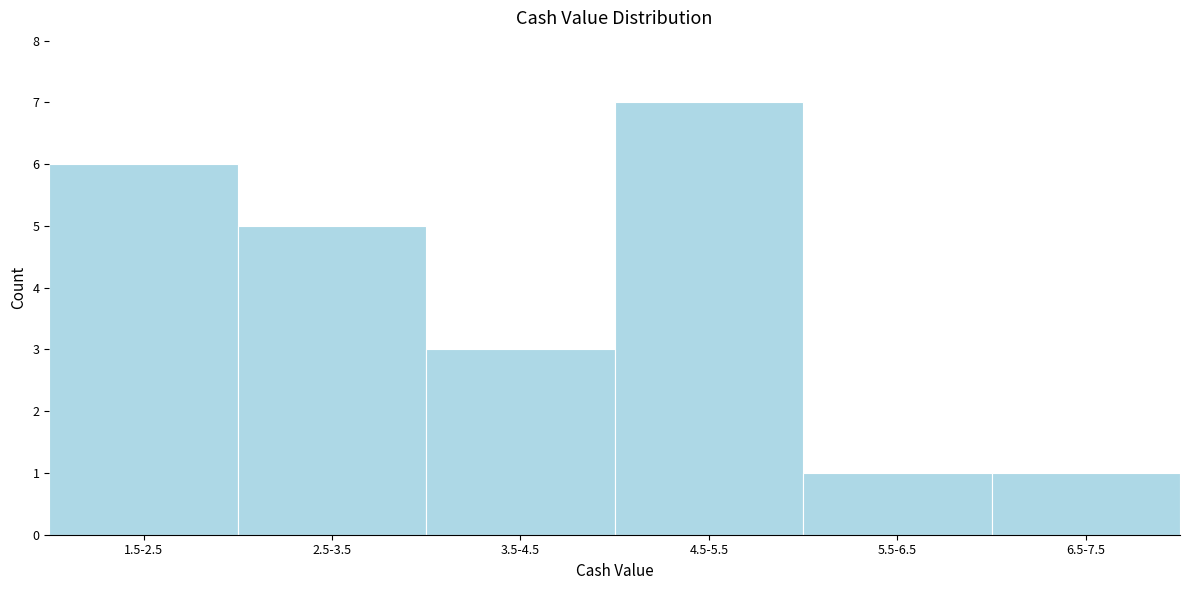

Reading left to right, list all the values displayed in this chart.

6	5	3	7	1	1